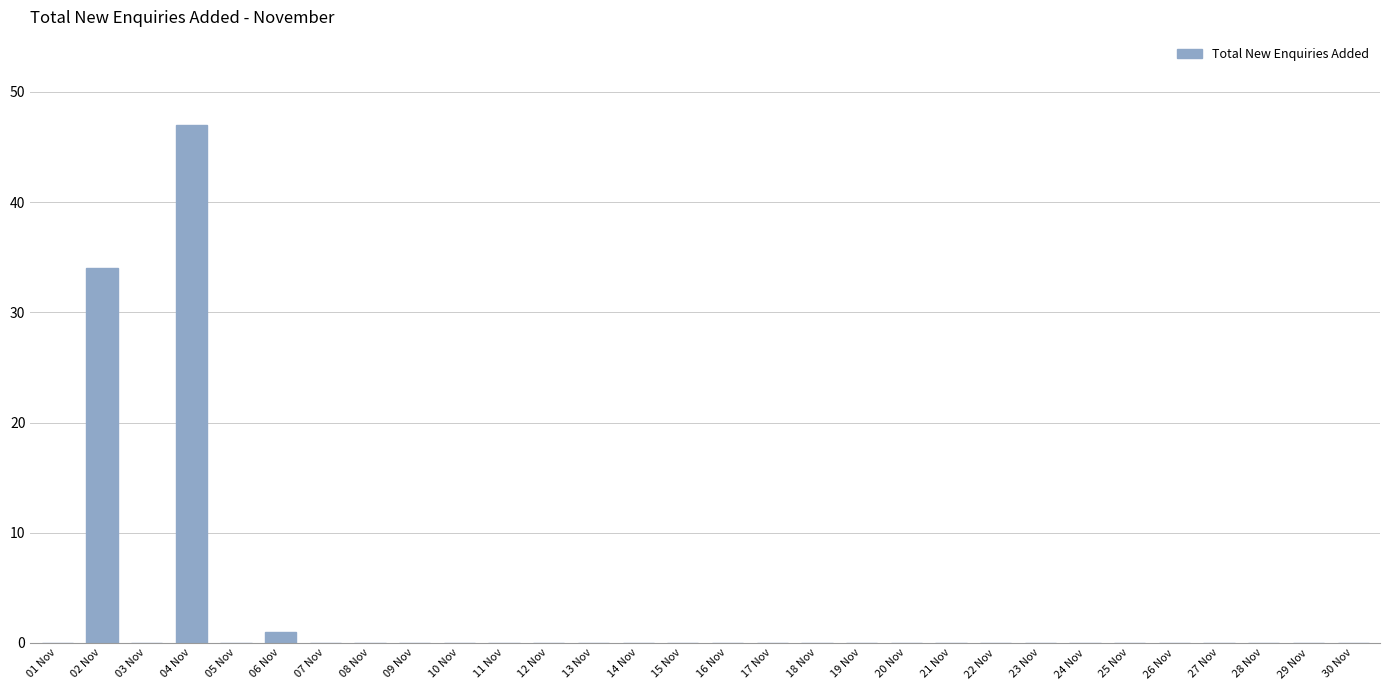

Reading left to right, transcribe all the data shown in this chart.

01 Nov=0	02 Nov=34	03 Nov=0	04 Nov=47	05 Nov=0	06 Nov=1	07 Nov=0	08 Nov=0	09 Nov=0	10 Nov=0	11 Nov=0	12 Nov=0	13 Nov=0	14 Nov=0	15 Nov=0	16 Nov=0	17 Nov=0	18 Nov=0	19 Nov=0	20 Nov=0	21 Nov=0	22 Nov=0	23 Nov=0	24 Nov=0	25 Nov=0	26 Nov=0	27 Nov=0	28 Nov=0	29 Nov=0	30 Nov=0